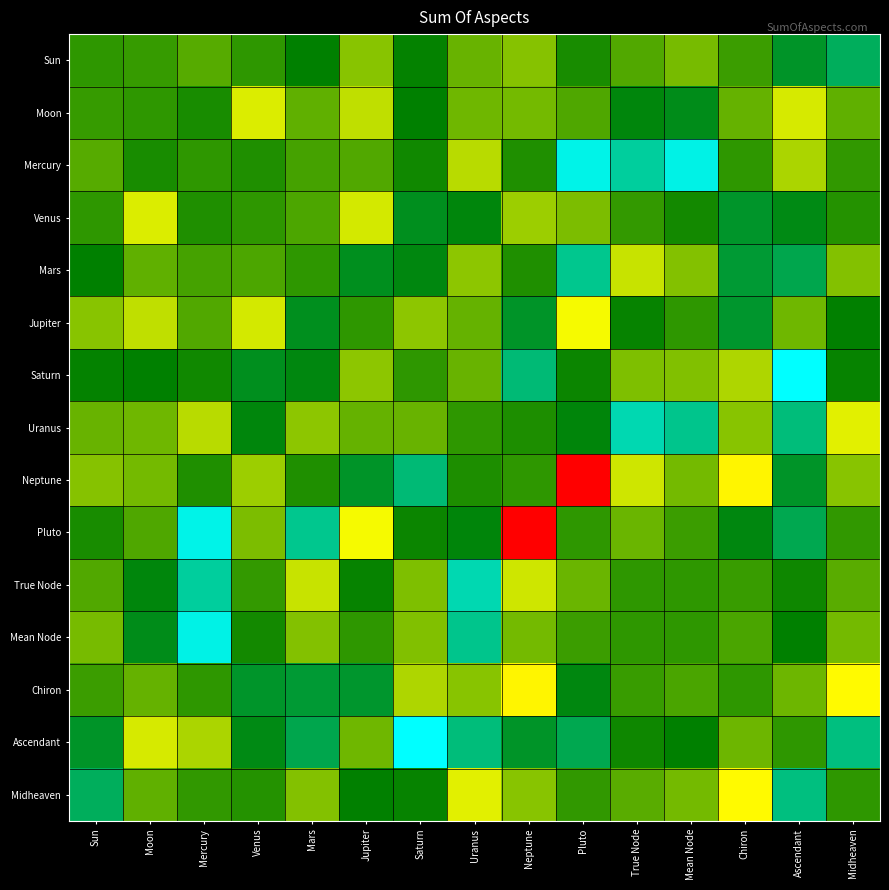

Which has a higher value, Saturn or Midheaven?

Midheaven